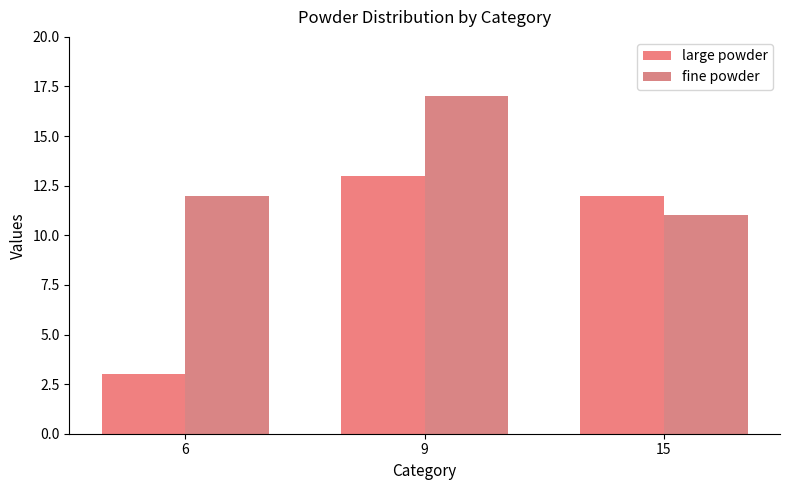

Rank the categories by fine powder value from lowest to highest.

15, 6, 9